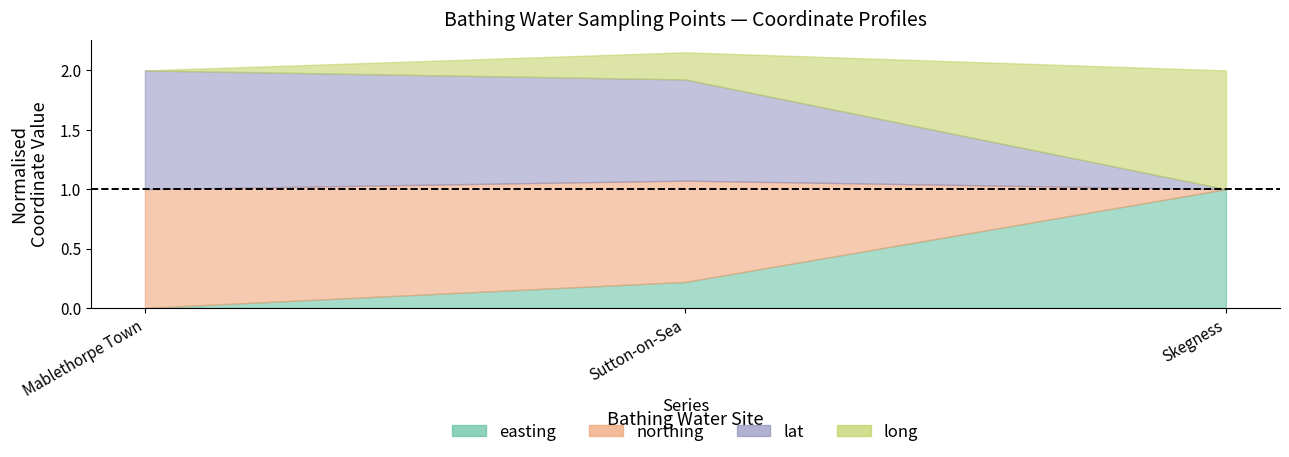

Between Sutton-on-Sea and Mablethorpe Town, which is larger?

Sutton-on-Sea